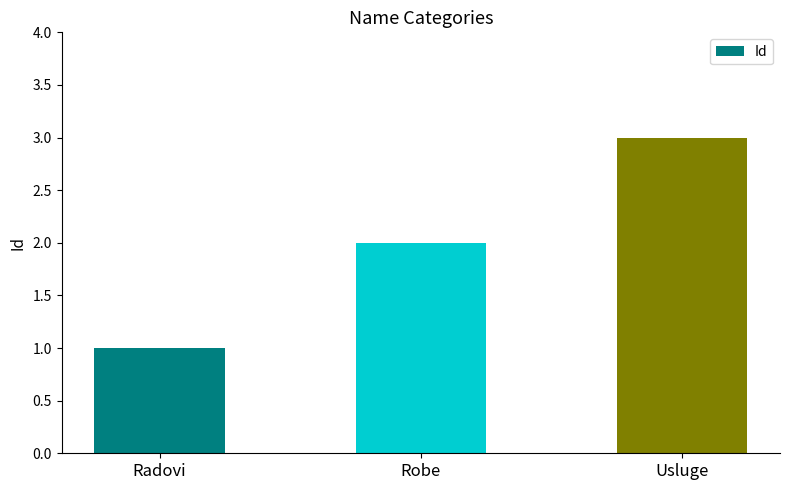

List the labels in order of value, largest first.

Usluge, Robe, Radovi